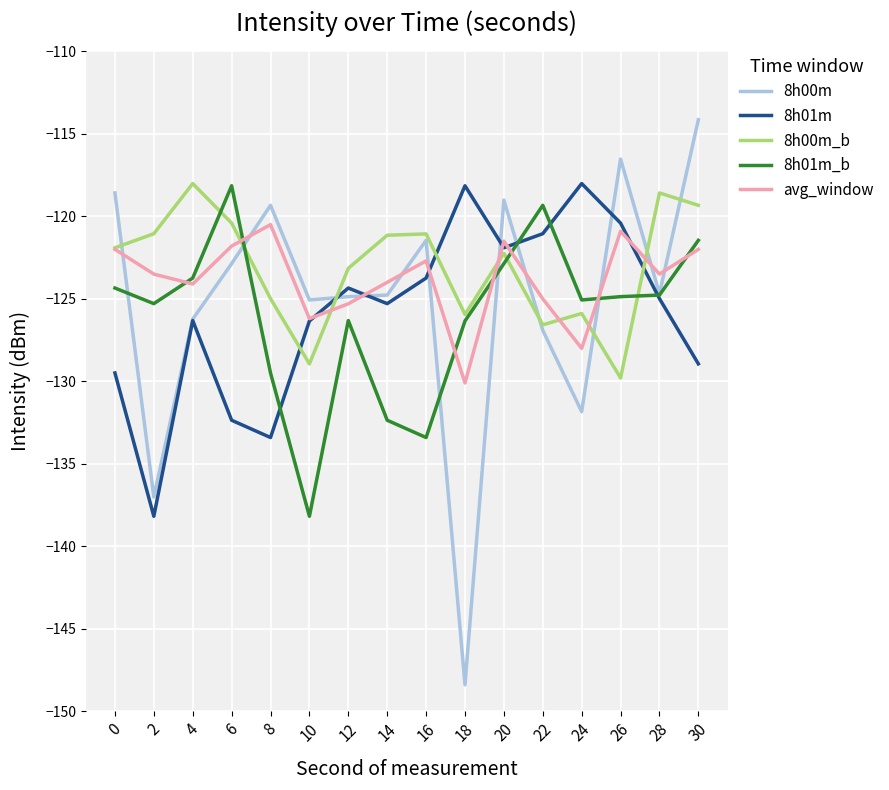

Which series ends up on top after the final intersection of 8h01m_b and avg_window?

8h01m_b